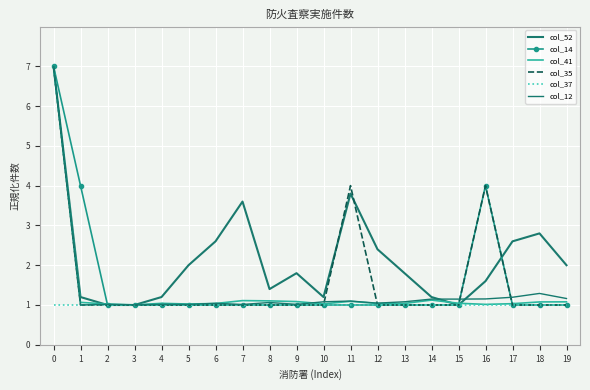

True or false: col_35 has more than 0 points higher than both neighbors.

True